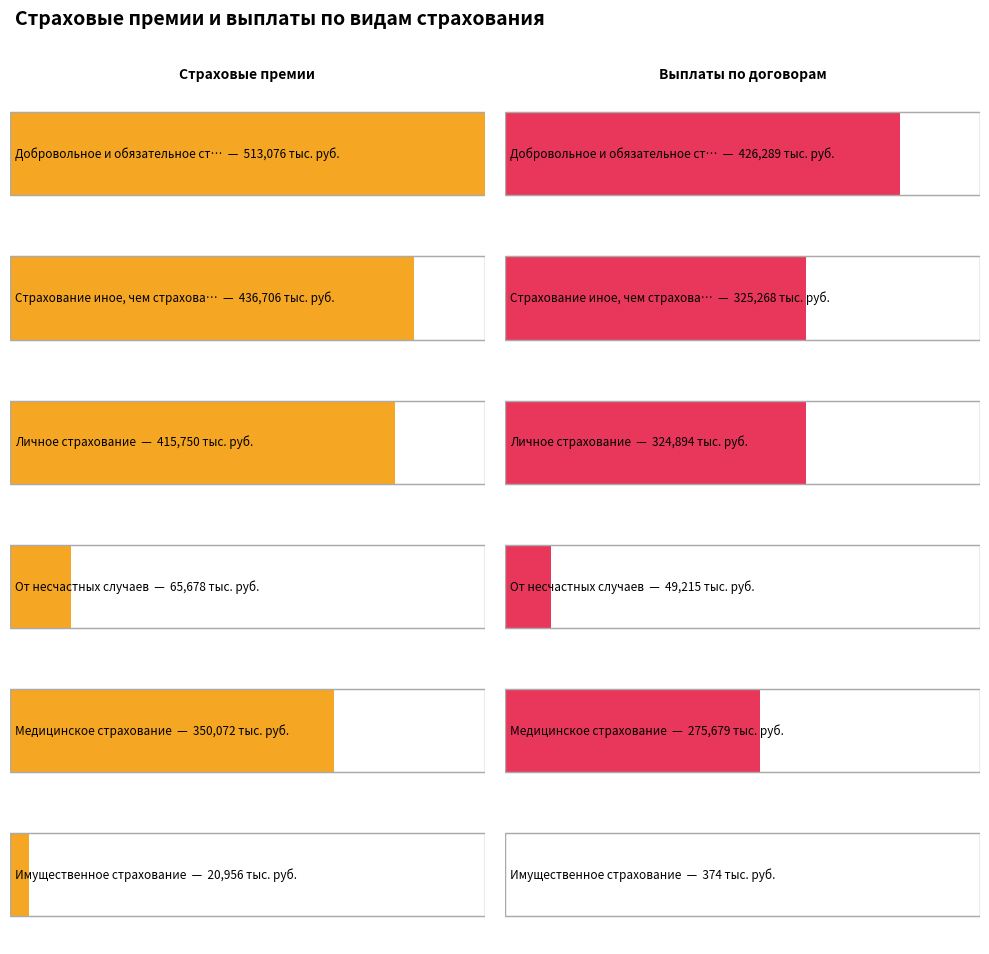

Reading left to right, what are all the values shown in this chart?

Страховые премии (тыс. руб.): 513076.4	436705.8	415750.3	65678.3	350072.0	20955.5
Выплаты по договорам (тыс. руб.): 426289.5	325267.7	324894.1	49214.8	275679.3	373.5